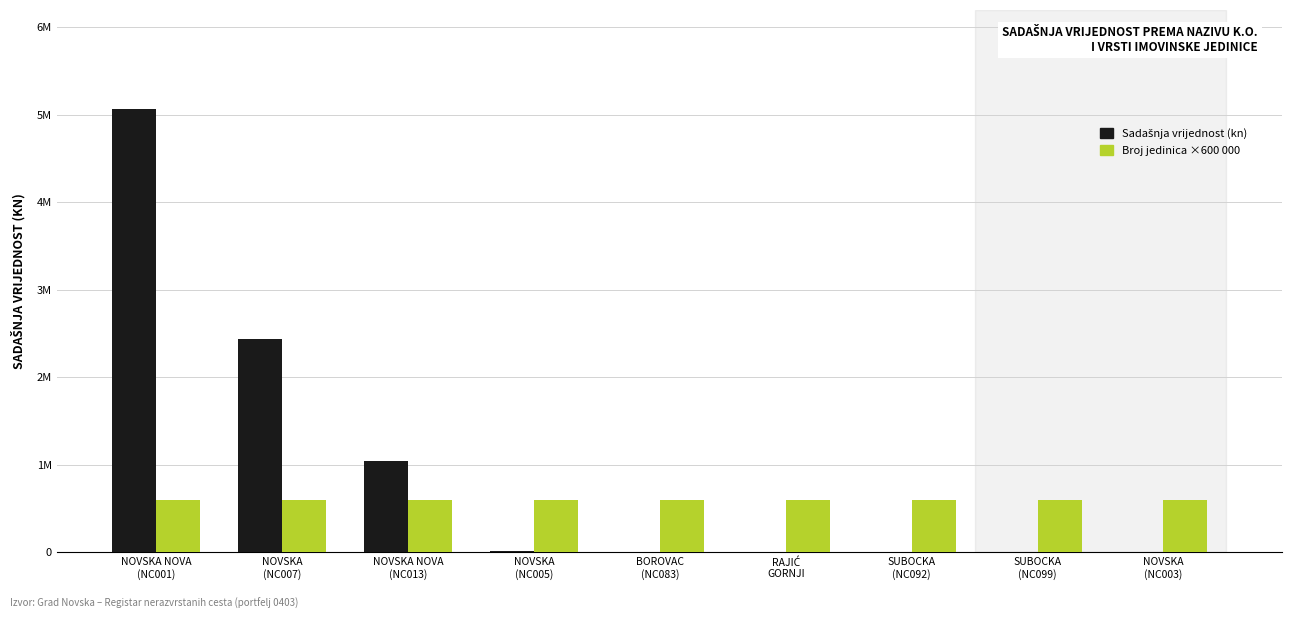

Between NOVSKA
(NC005) and SUBOCKA
(NC099), which series saw the biggest shift?

Sadašnja vrijednost (kn)